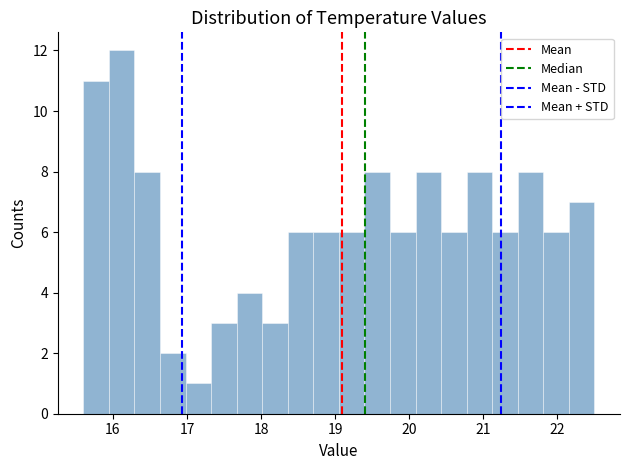

Read against the x-axis, roughly where is the centre of the tallest bar?

16.1